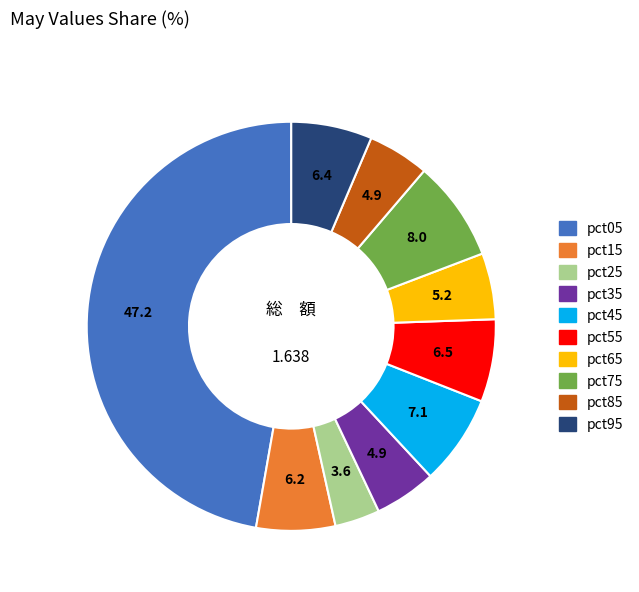

Count the number of slices in the pie.

10